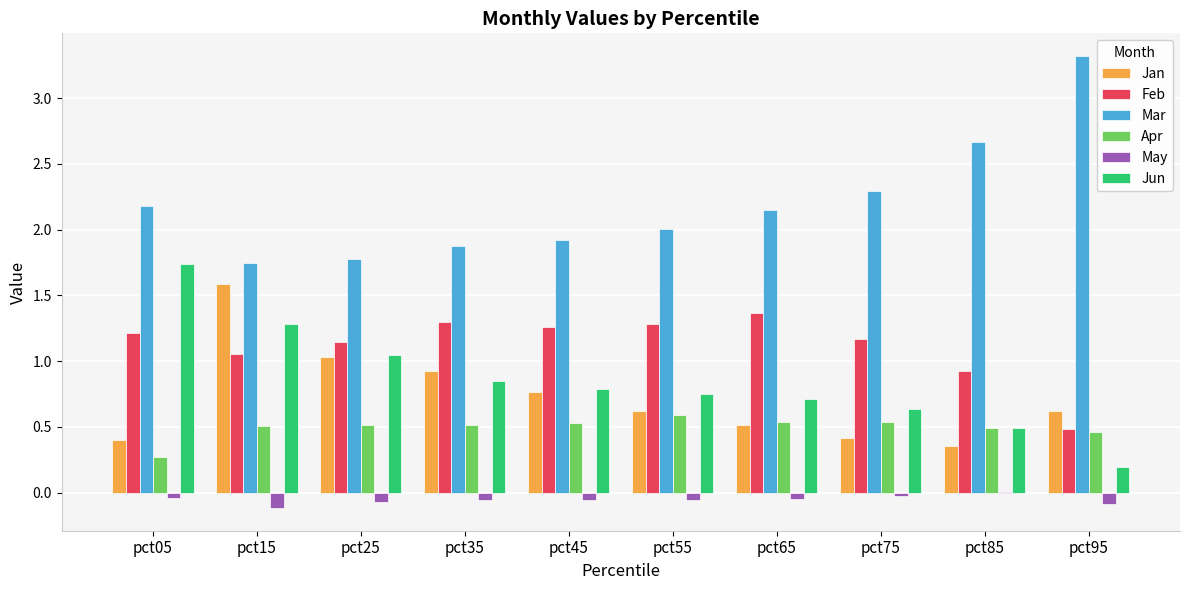

The May series shows -0.0 at pct75. True or false?

True